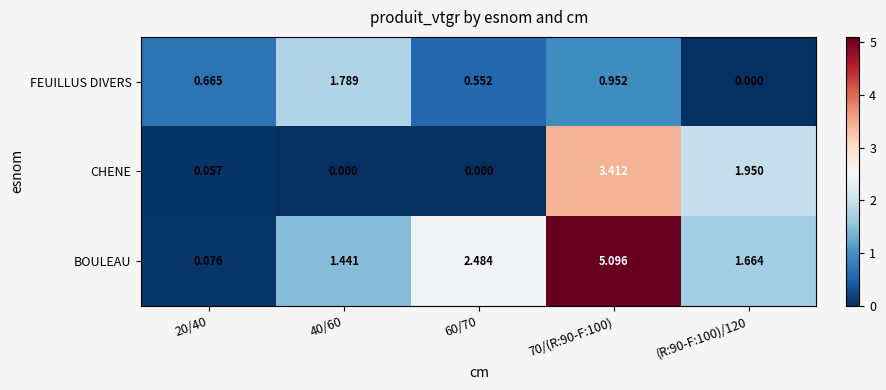

At 70/(R:90-F:100), list the series in order from largest to smallest.

BOULEAU, CHENE, FEUILLUS DIVERS